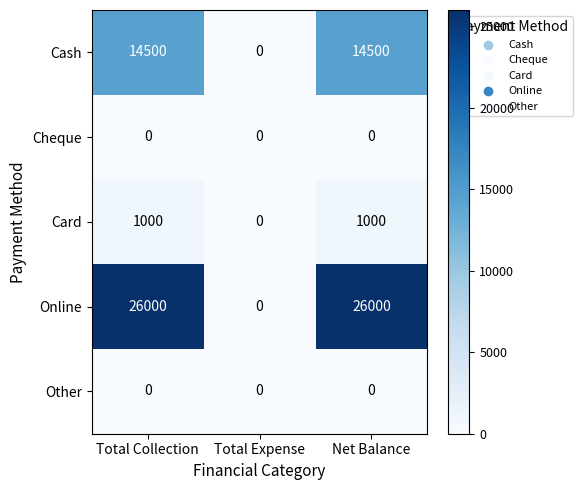

Which series has the largest total across all categories?

Online